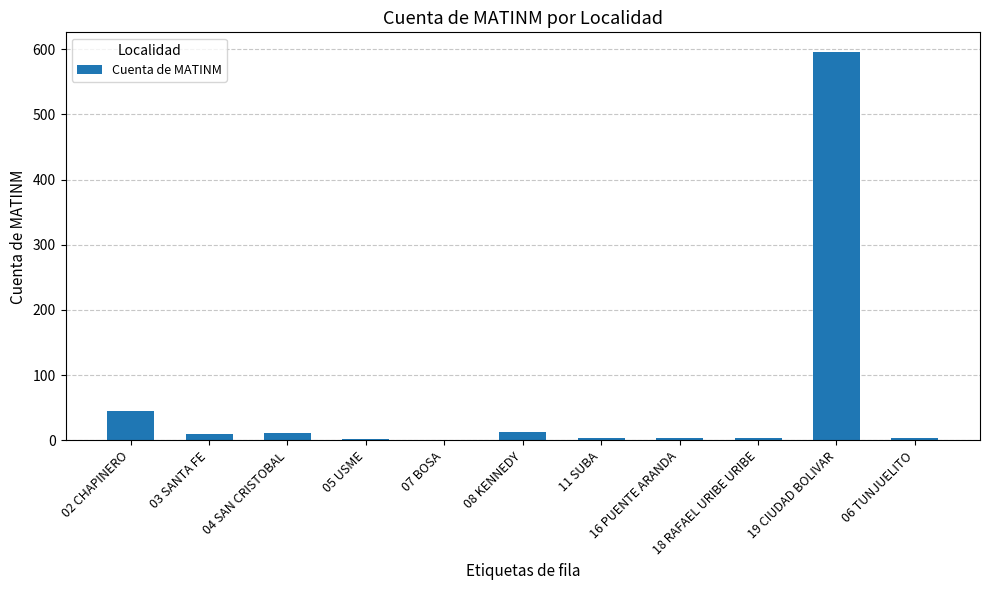

At which label is the value closest to 298?

02 CHAPINERO